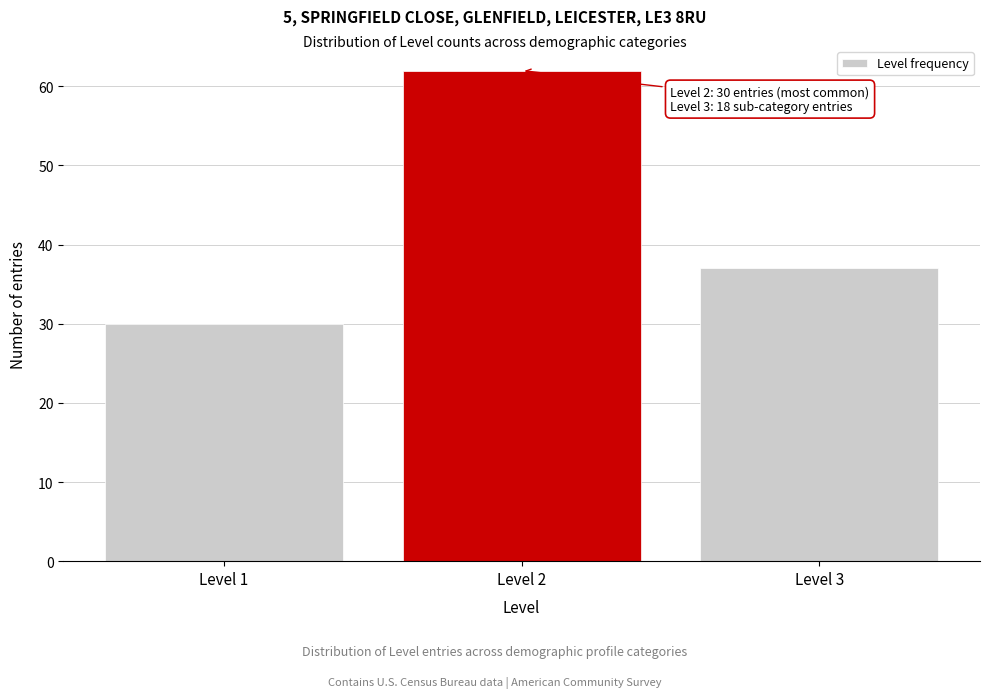

Reading right to left, what are all the values shown in this chart?

Level 3=37	Level 2=62	Level 1=30